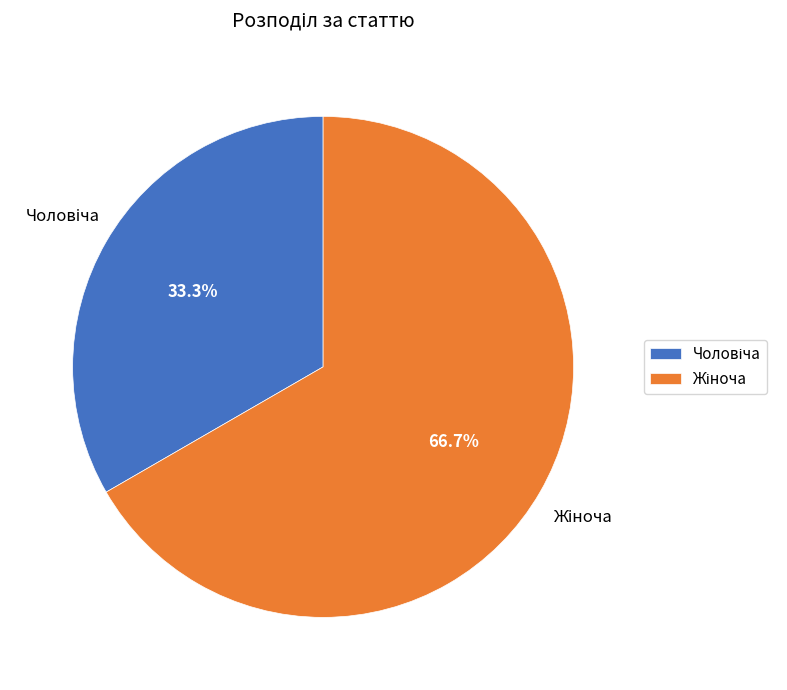

Is there a majority slice in this chart?

Yes